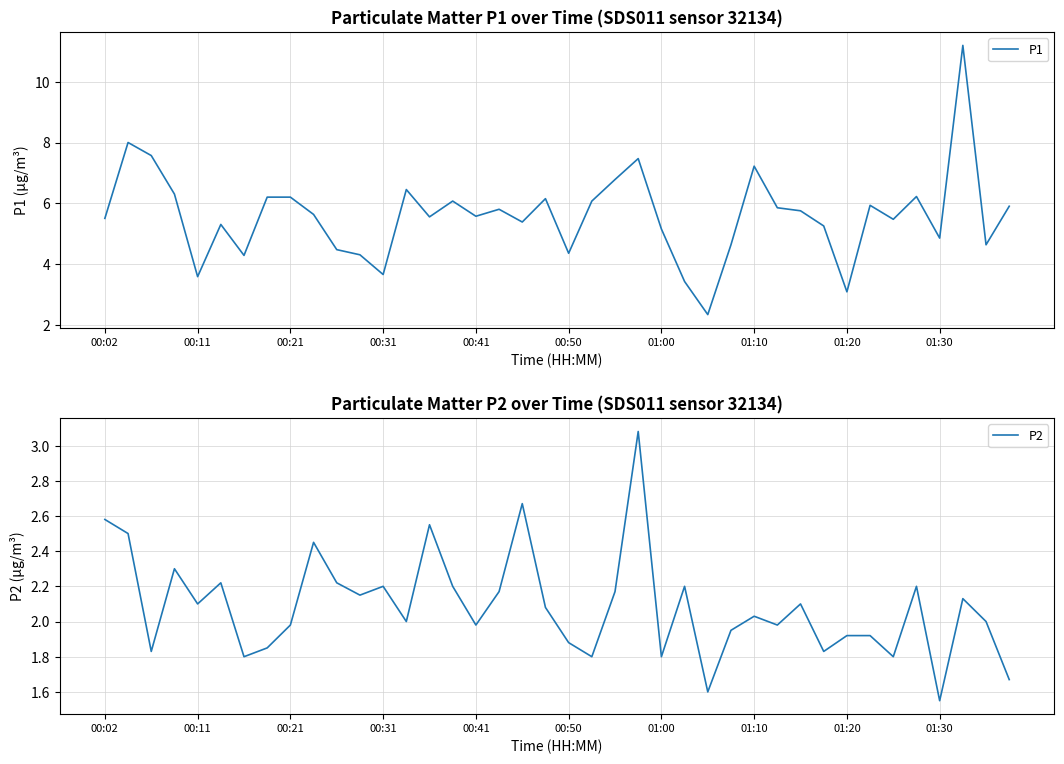

At which label does P2 reach its minimum?

01:30